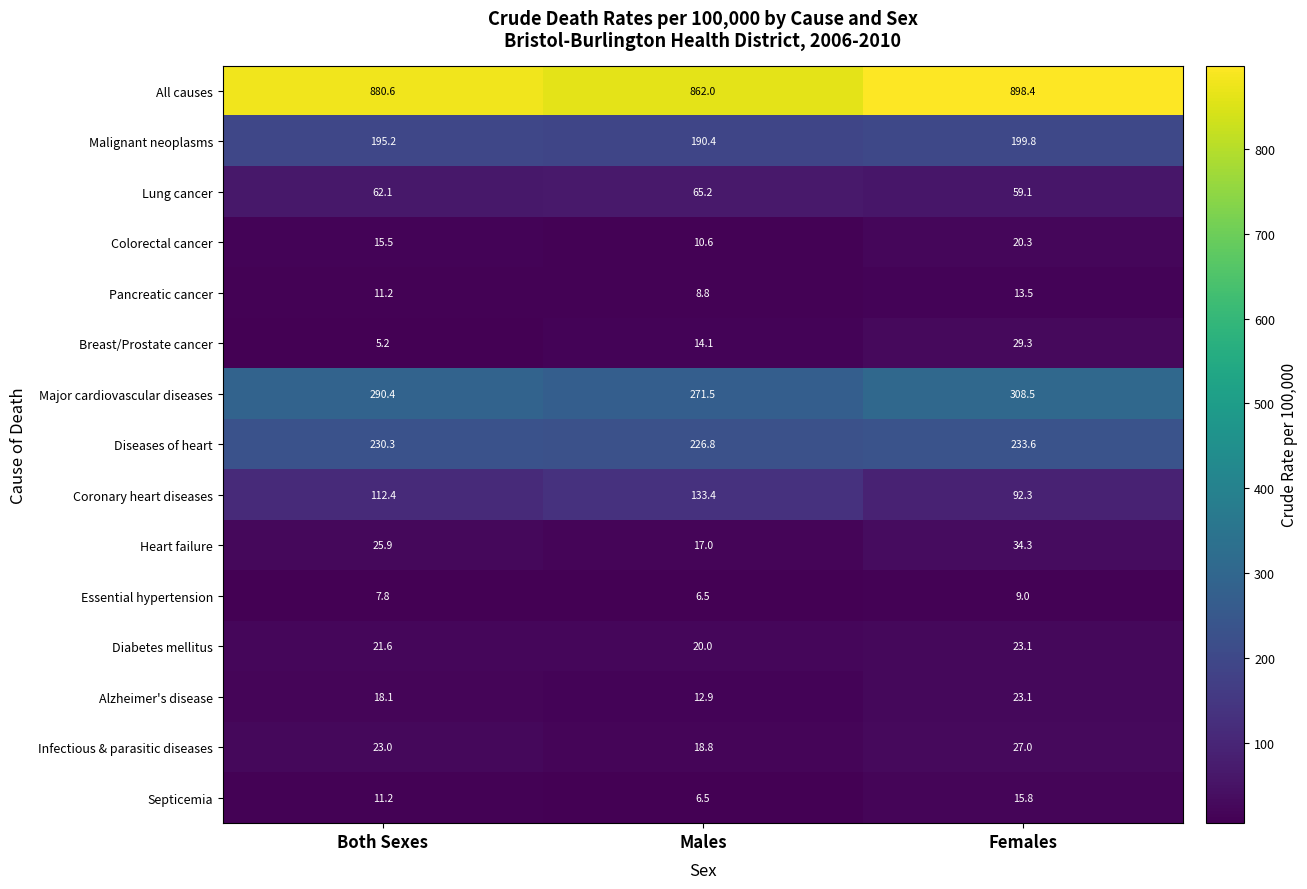

List the labels in order of Diseases of heart value, largest first.

Females, Both Sexes, Males